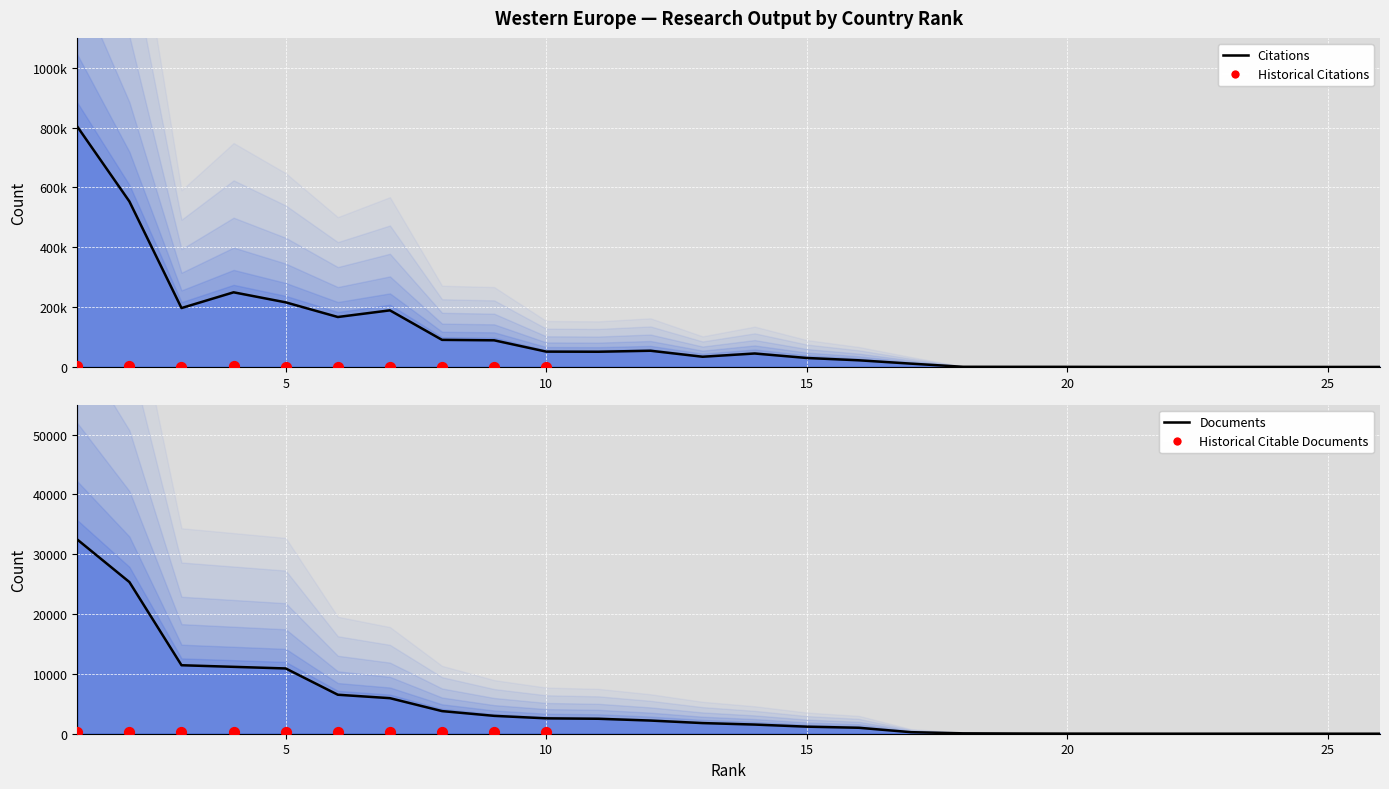

Which series has the largest total across all categories?

Citations